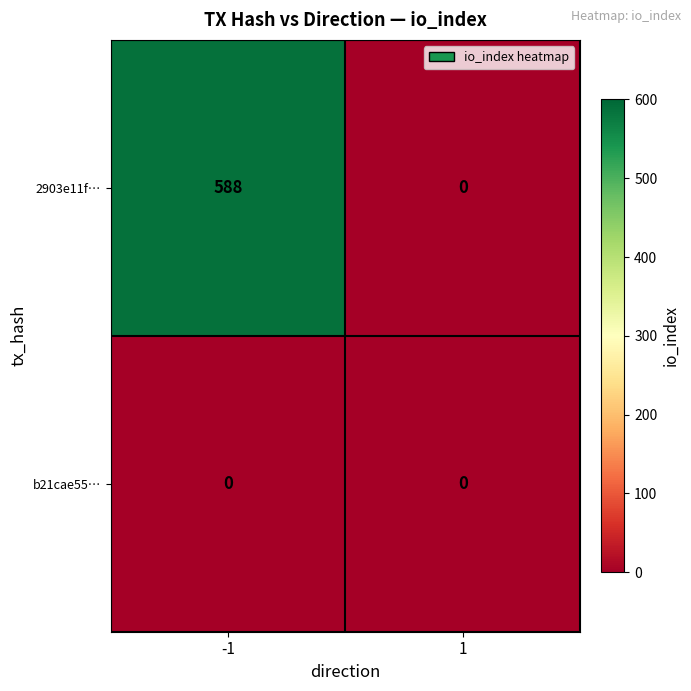

Rank the categories by 2903e11f… value from highest to lowest.

-1, 1